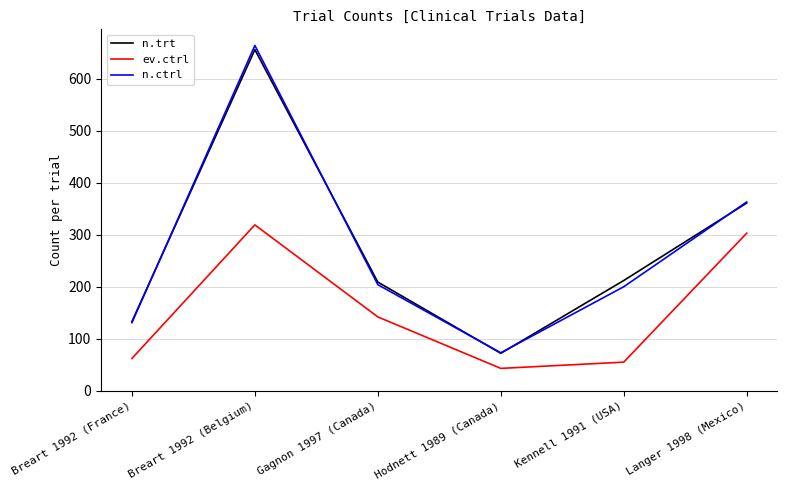

At which category is the sum across all series the highest?

Breart 1992 (Belgium)